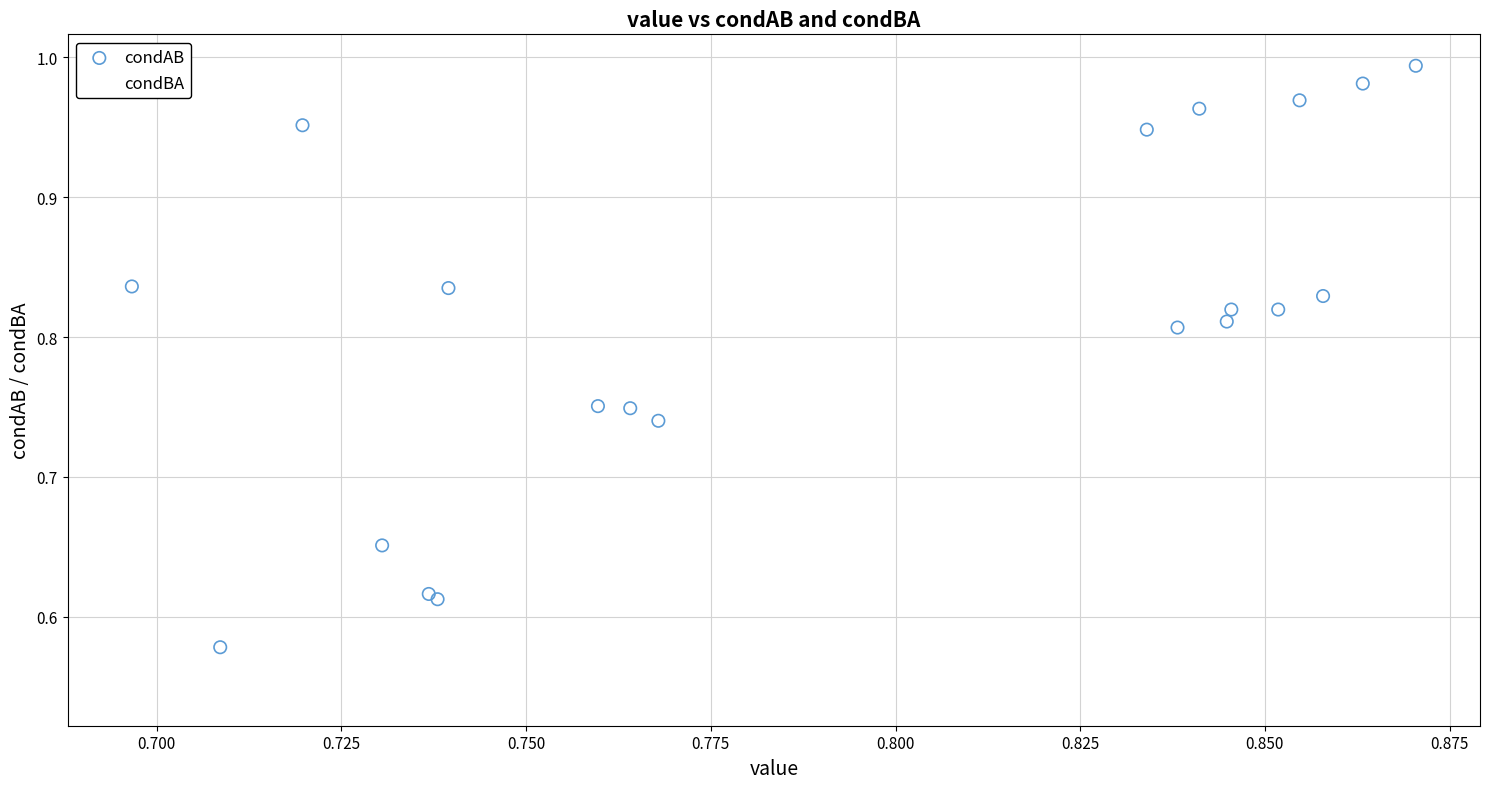

Which series reaches the minimum Y coordinate?

condBA